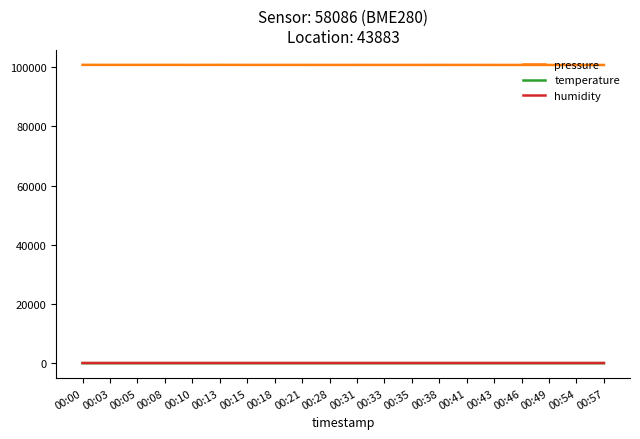

What is the greatest value displayed?

100765.5